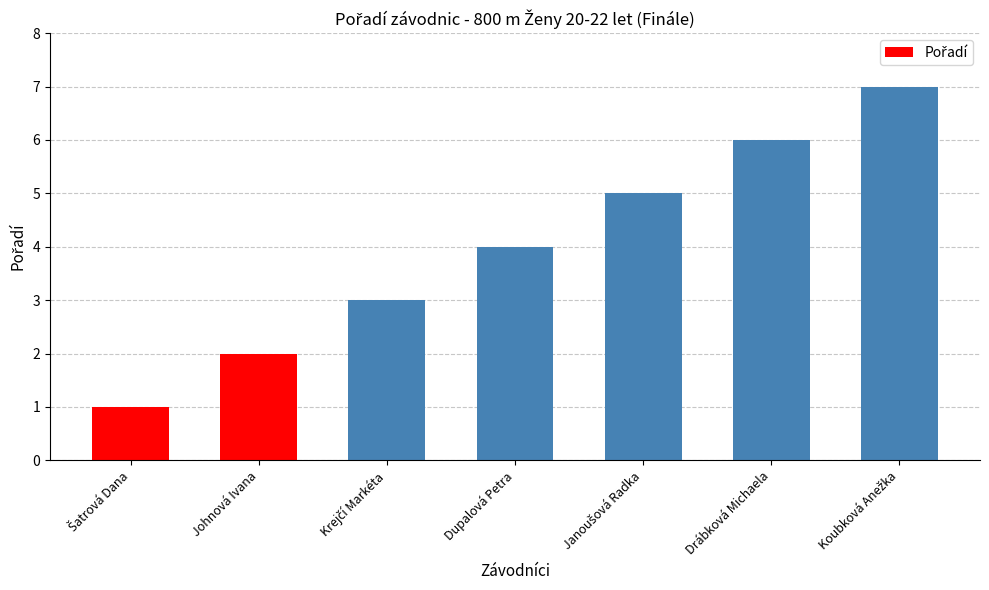

What is the greatest value displayed?

7